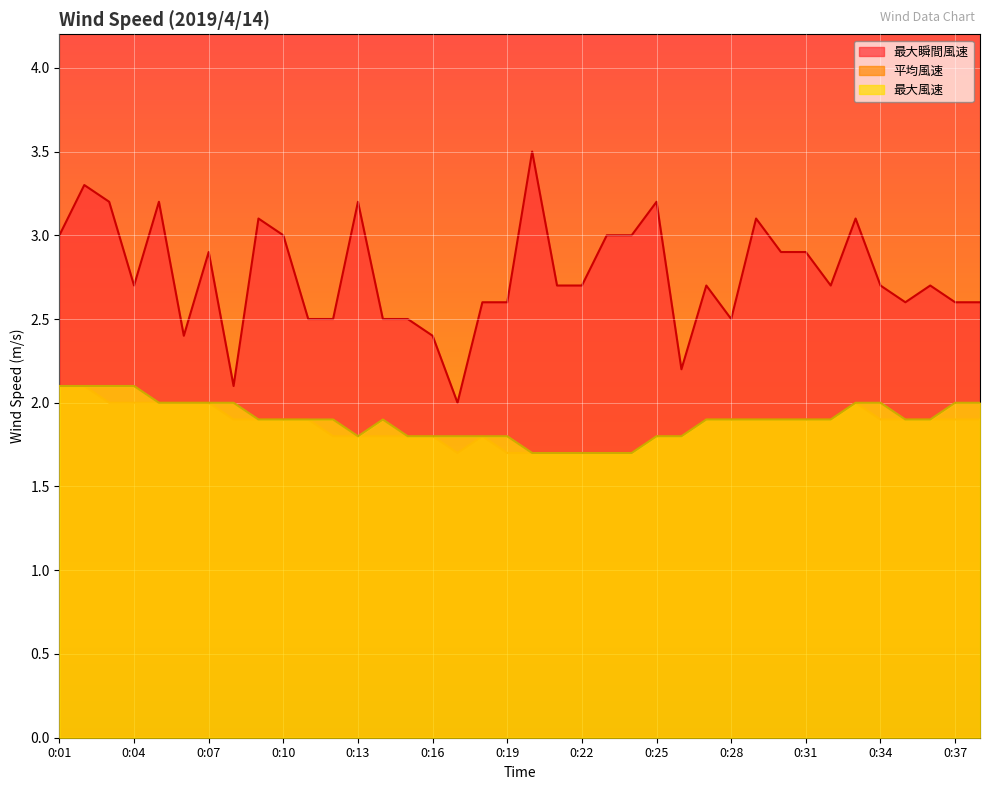

Reading left to right, what are all the values shown in this chart?

最大瞬間風速: 0:01=3.0	0:02=3.3	0:03=3.2	0:04=2.7	0:05=3.2	0:06=2.4	0:07=2.9	0:08=2.1	0:09=3.1	0:10=3.0	0:11=2.5	0:12=2.5	0:13=3.2	0:14=2.5	0:15=2.5	0:16=2.4	0:17=2.0	0:18=2.6	0:19=2.6	0:20=3.5	0:21=2.7	0:22=2.7	0:23=3.0	0:24=3.0	0:25=3.2	0:26=2.2	0:27=2.7	0:28=2.5	0:29=3.1	0:30=2.9	0:31=2.9	0:32=2.7	0:33=3.1	0:34=2.7	0:35=2.6	0:36=2.7	0:37=2.6	0:38=2.6
平均風速: 0:01=2.1	0:02=2.1	0:03=2.0	0:04=2.0	0:05=2.0	0:06=2.0	0:07=2.0	0:08=1.9	0:09=1.9	0:10=1.9	0:11=1.9	0:12=1.8	0:13=1.8	0:14=1.8	0:15=1.8	0:16=1.8	0:17=1.7	0:18=1.8	0:19=1.7	0:20=1.7	0:21=1.7	0:22=1.7	0:23=1.7	0:24=1.7	0:25=1.8	0:26=1.8	0:27=1.9	0:28=1.9	0:29=1.9	0:30=1.9	0:31=1.9	0:32=1.9	0:33=2.0	0:34=1.9	0:35=1.9	0:36=1.9	0:37=1.9	0:38=1.9
最大風速: 0:01=2.1	0:02=2.1	0:03=2.1	0:04=2.1	0:05=2.0	0:06=2.0	0:07=2.0	0:08=2.0	0:09=1.9	0:10=1.9	0:11=1.9	0:12=1.9	0:13=1.8	0:14=1.9	0:15=1.8	0:16=1.8	0:17=1.8	0:18=1.8	0:19=1.8	0:20=1.7	0:21=1.7	0:22=1.7	0:23=1.7	0:24=1.7	0:25=1.8	0:26=1.8	0:27=1.9	0:28=1.9	0:29=1.9	0:30=1.9	0:31=1.9	0:32=1.9	0:33=2.0	0:34=2.0	0:35=1.9	0:36=1.9	0:37=2.0	0:38=2.0